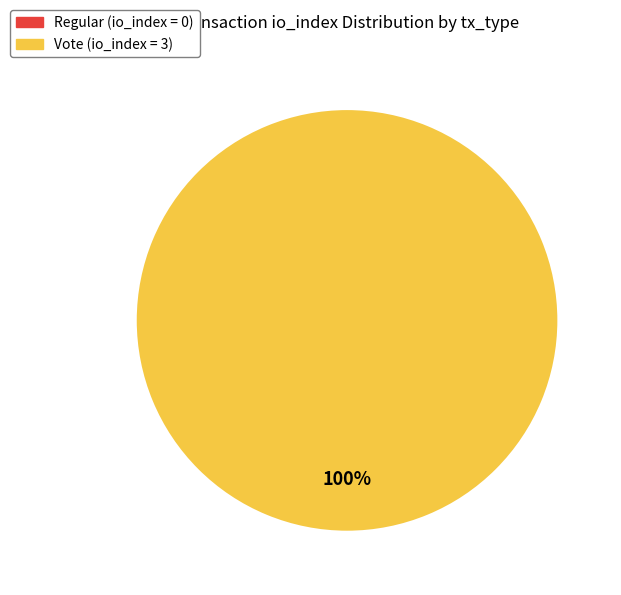

Which has a higher value, Regular (io_index=0) or Vote (io_index=3)?

Vote (io_index=3)